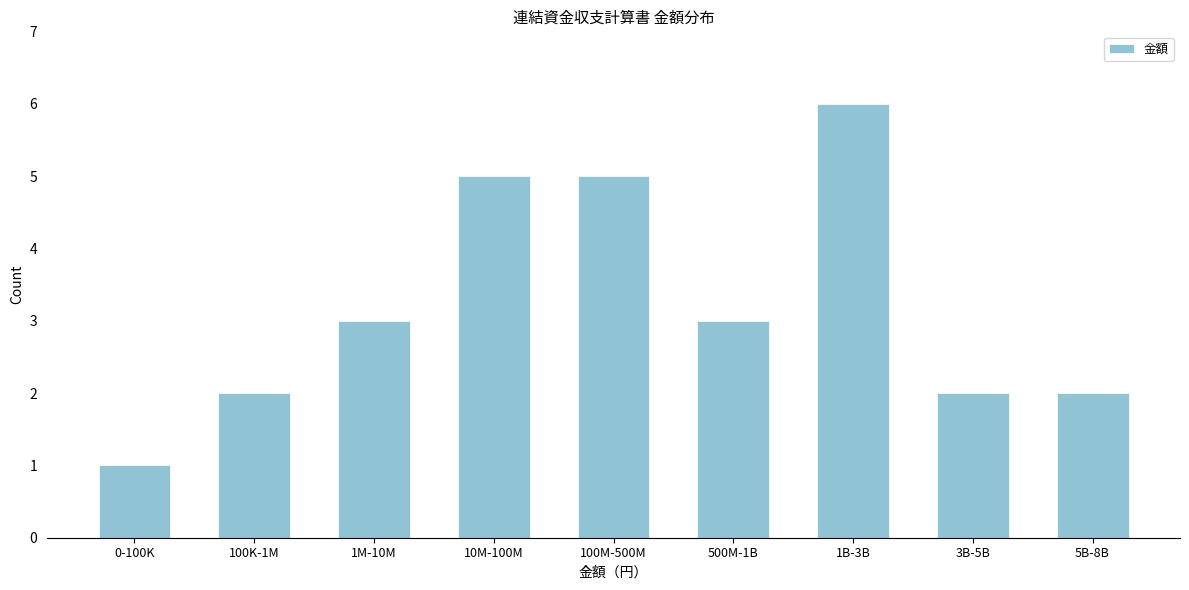

Reading right to left, list all the values displayed in this chart.

5B-8B=2	3B-5B=2	1B-3B=6	500M-1B=3	100M-500M=5	10M-100M=5	1M-10M=3	100K-1M=2	0-100K=1